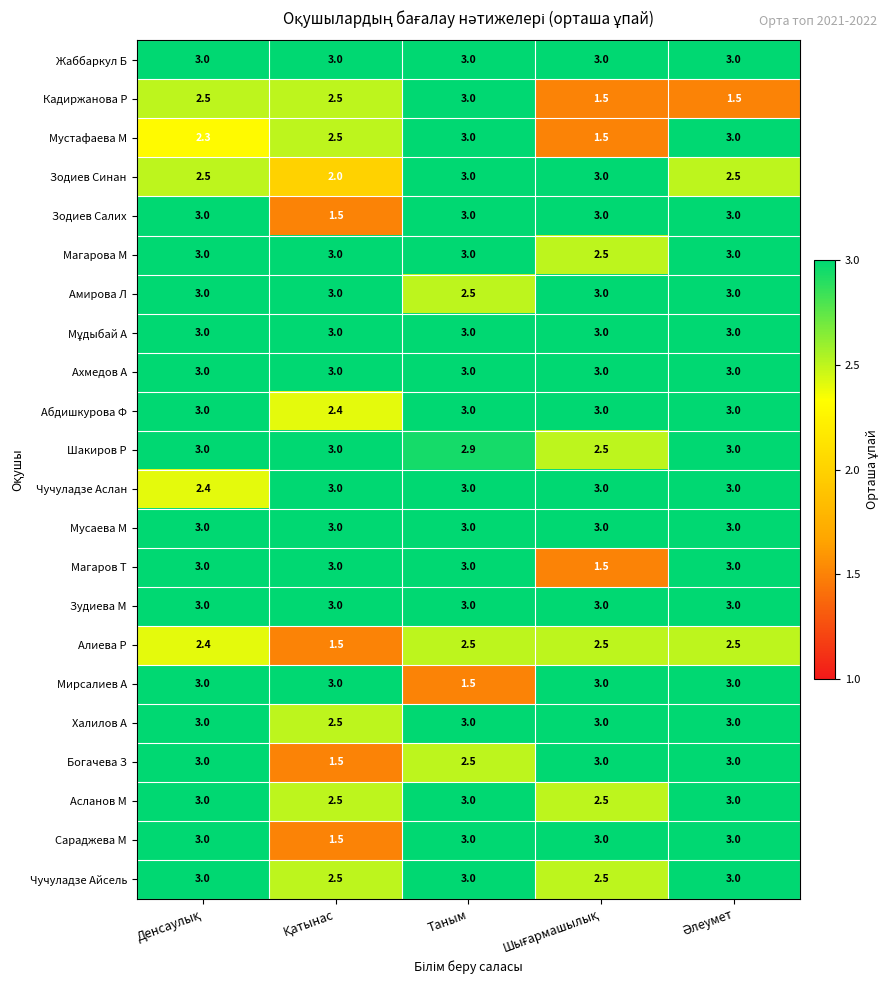

What is the smallest value displayed?

1.5